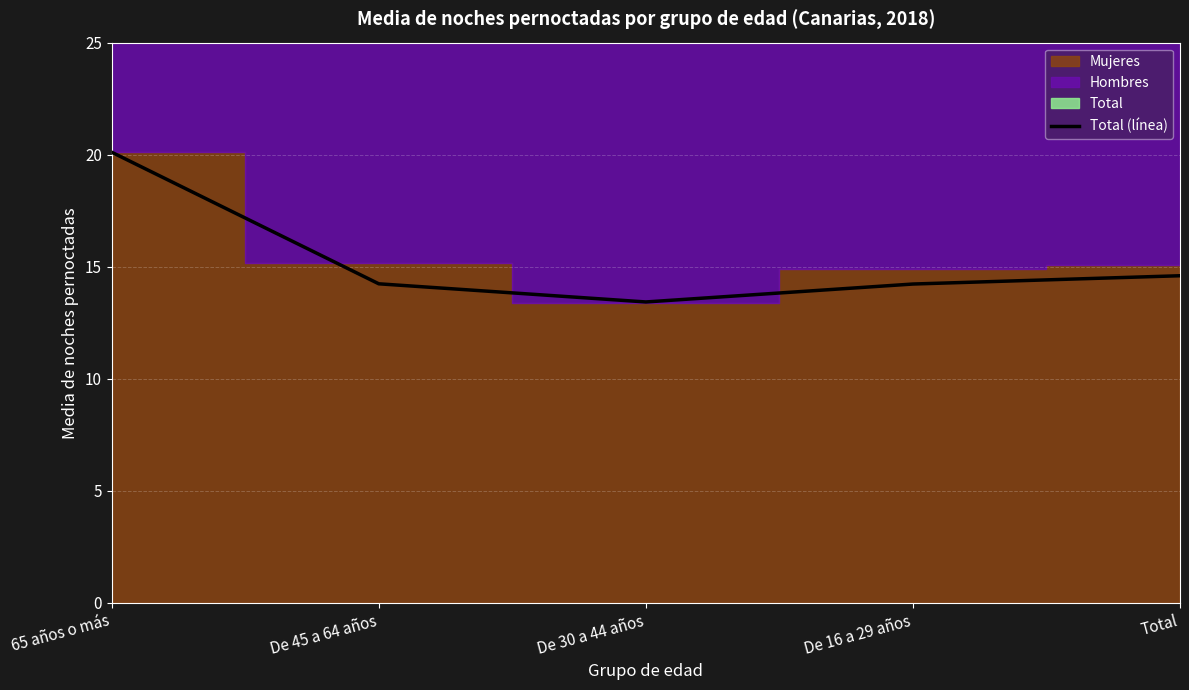

The value at De 45 a 64 años is 25.2. True or false?

False